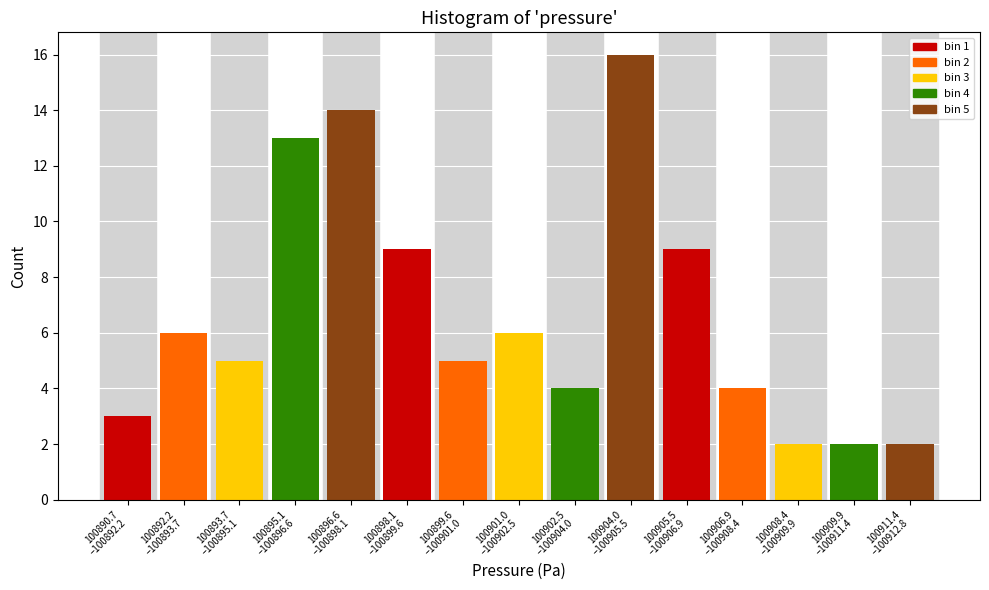

Reading right to left, transcribe all the data shown in this chart.

2	2	2	4	9	16	4	6	5	9	14	13	5	6	3